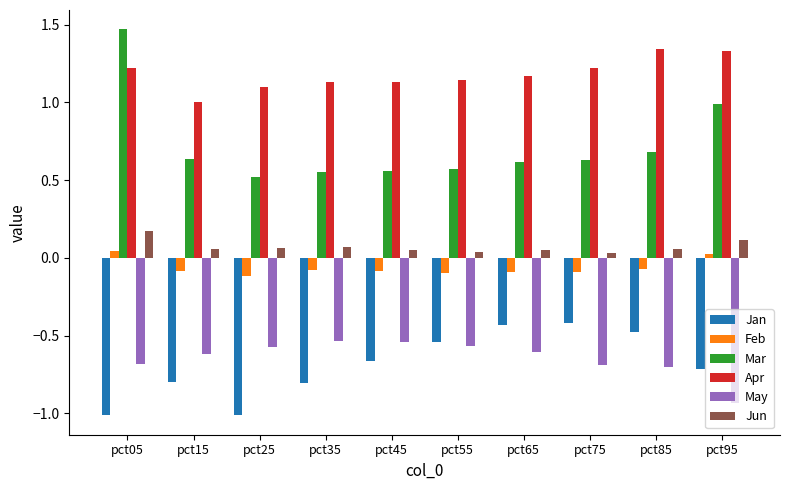

Which series has the largest total across all categories?

Apr